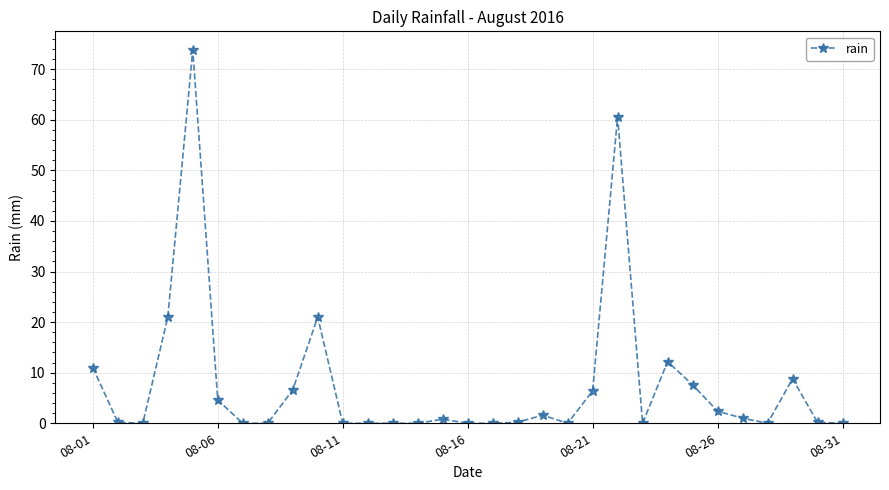

What is the greatest value displayed?

73.8